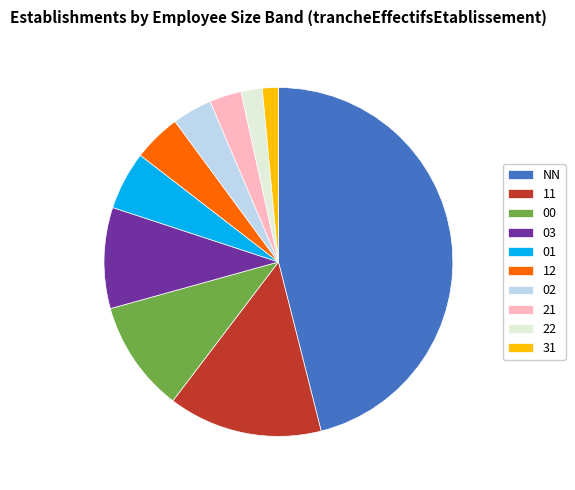

Which category has the biggest portion of the pie?

NN